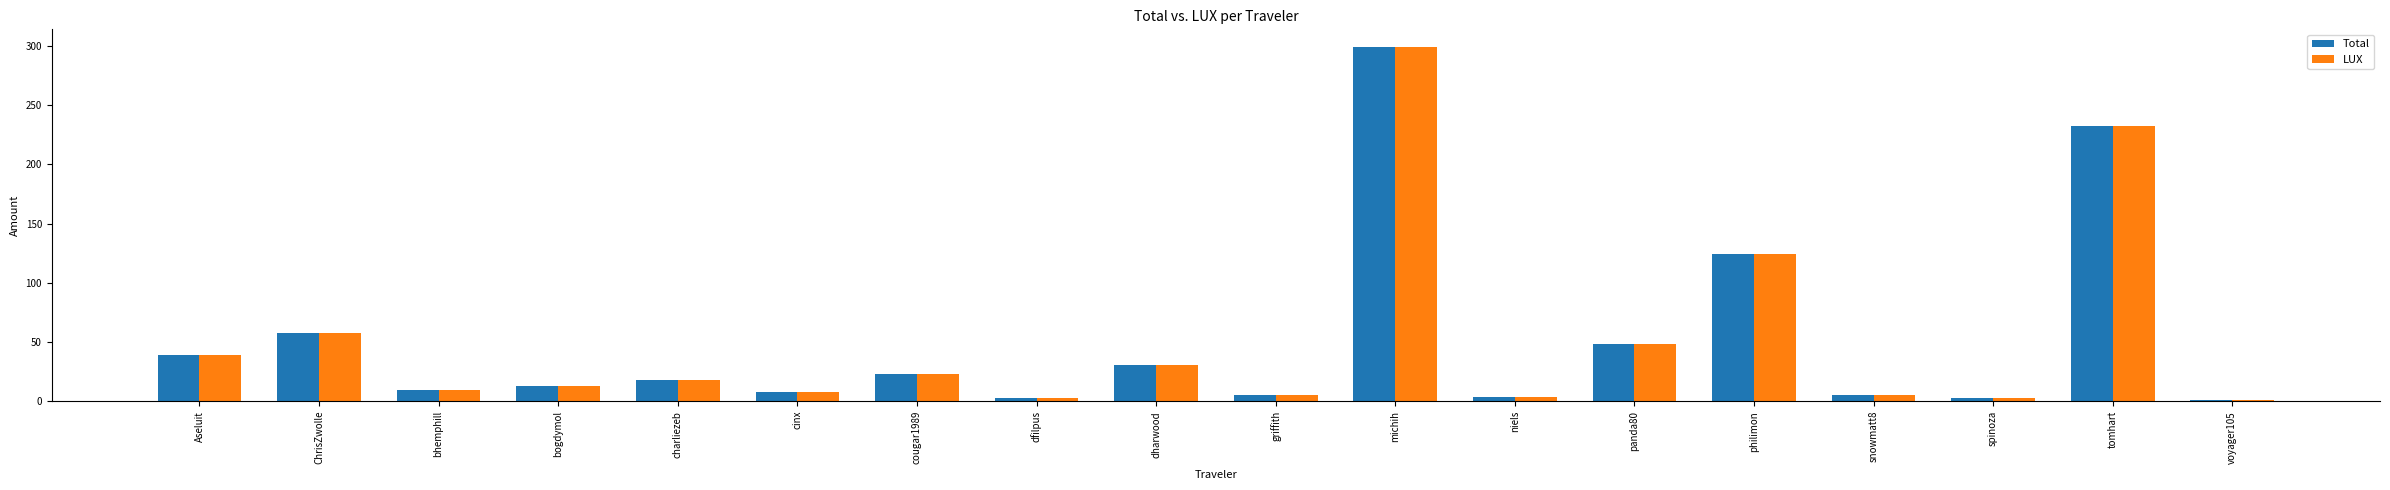

The Total series shows 2.7 at spinoza. True or false?

True